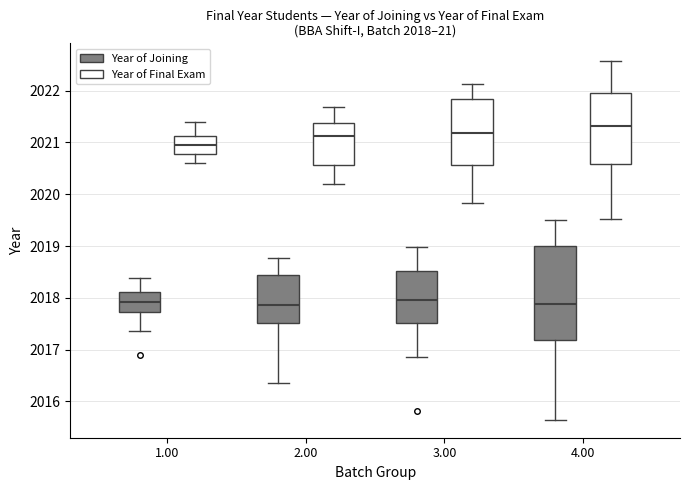

Comparing the boxes themselves (not the whiskers), which one is the tallest?

4.00 (Year of Joining)